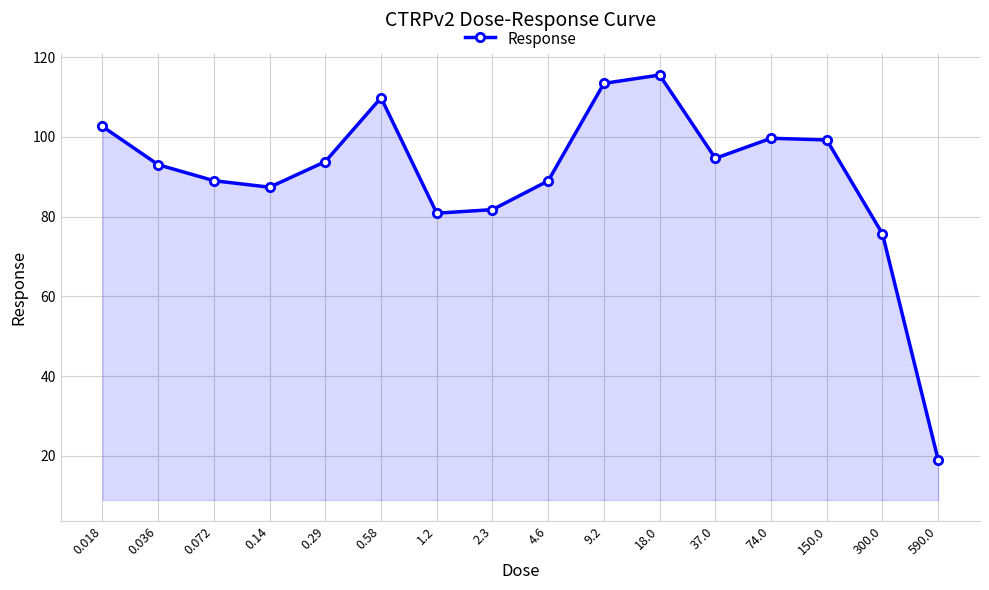

At which category does the data reach its first local peak?

0.58